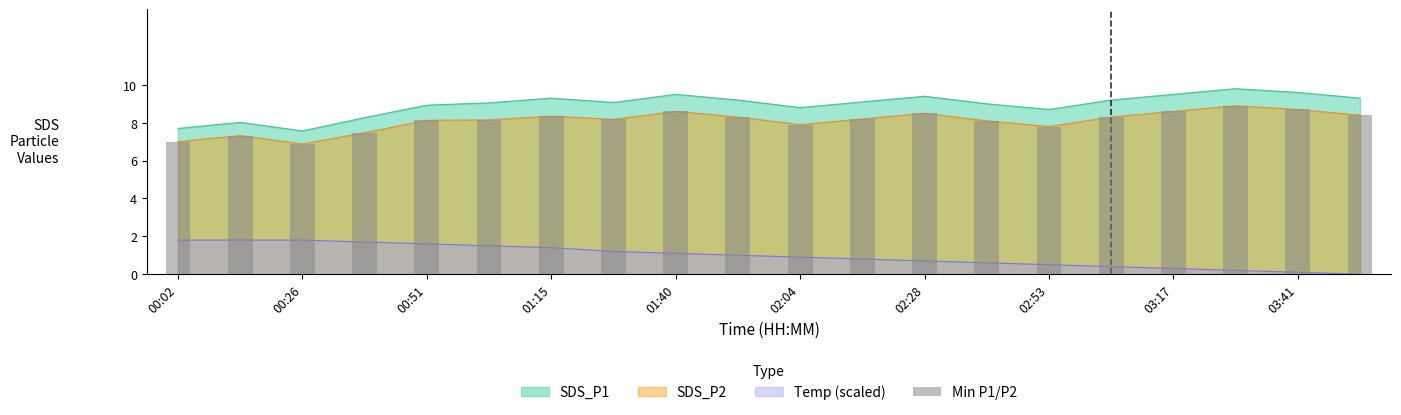

Is it true that the value at 02:53 is 10.6?

False